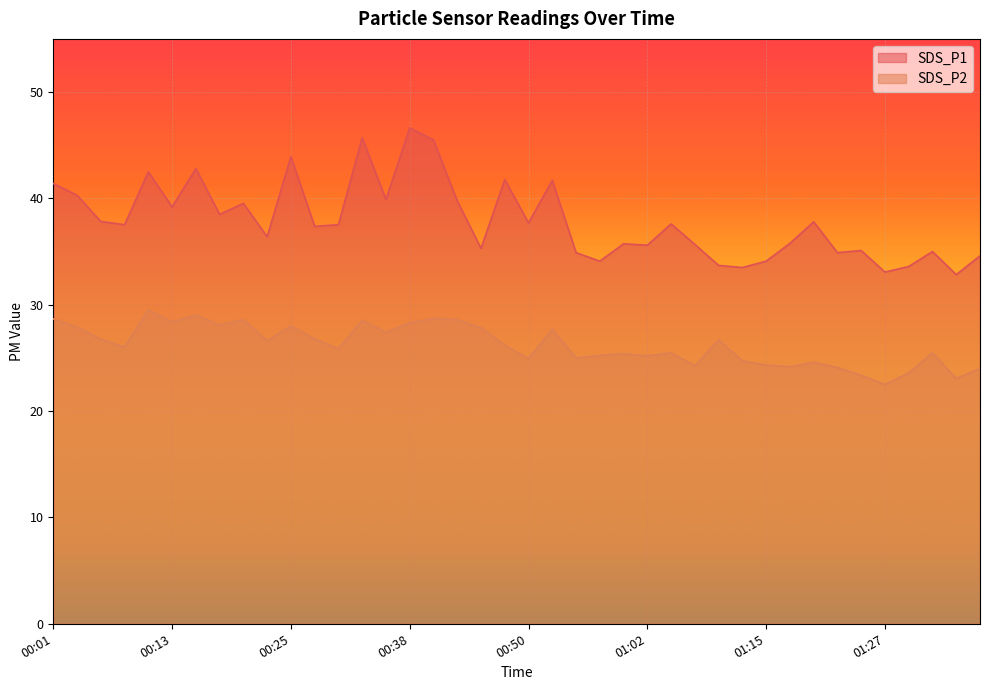

What position from the left is 01:02?

26